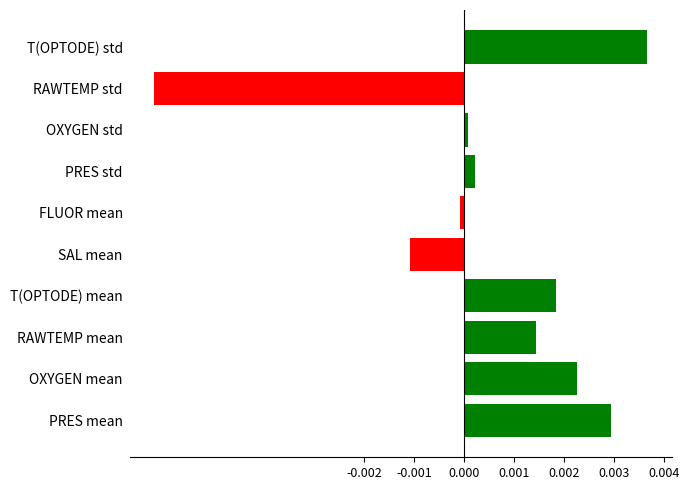

List the labels in order of value, smallest first.

RAWTEMP std, SAL mean, FLUOR mean, OXYGEN std, PRES std, RAWTEMP mean, T(OPTODE) mean, OXYGEN mean, PRES mean, T(OPTODE) std